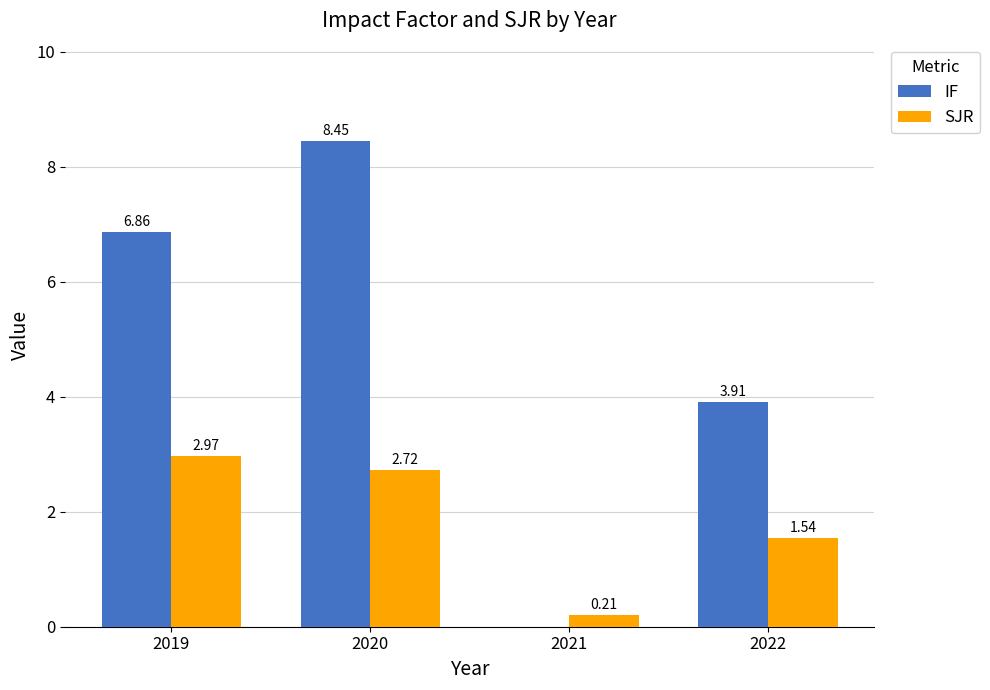

Is the value of IF at 2022 greater than the value of SJR at 2022?

Yes